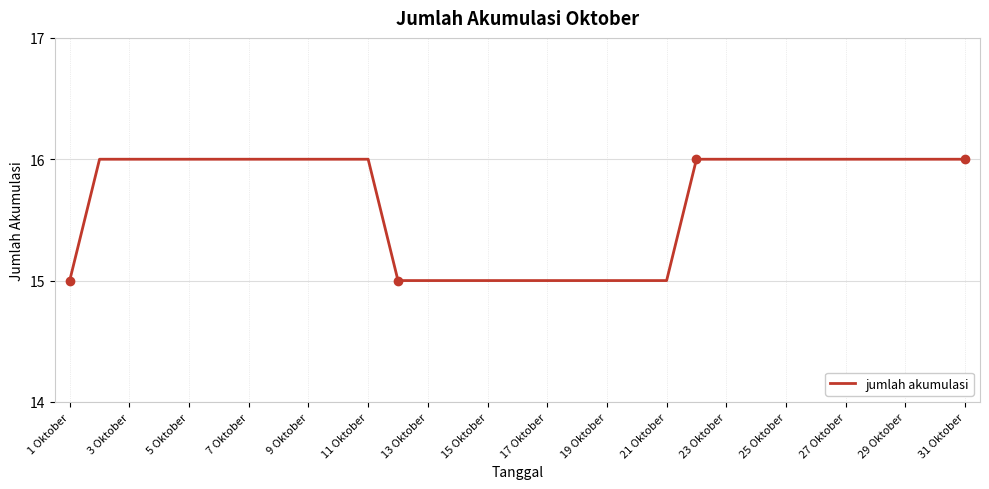

What is the greatest value displayed?

16